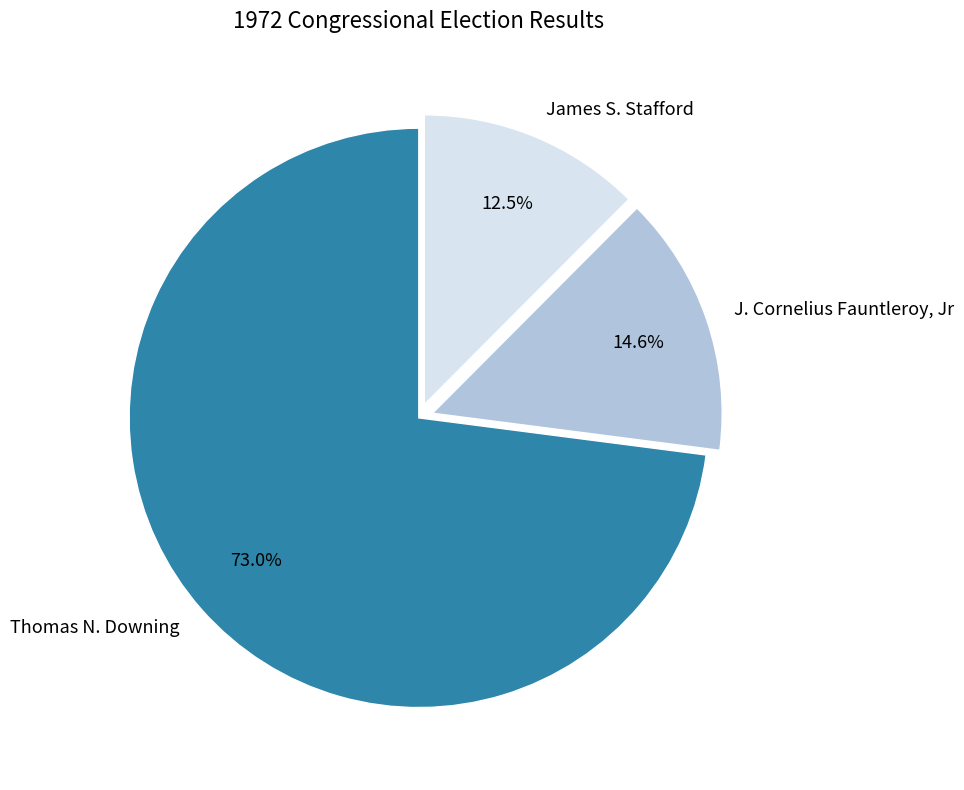

The James S. Stafford slice represents 22% of the pie. True or false?

False